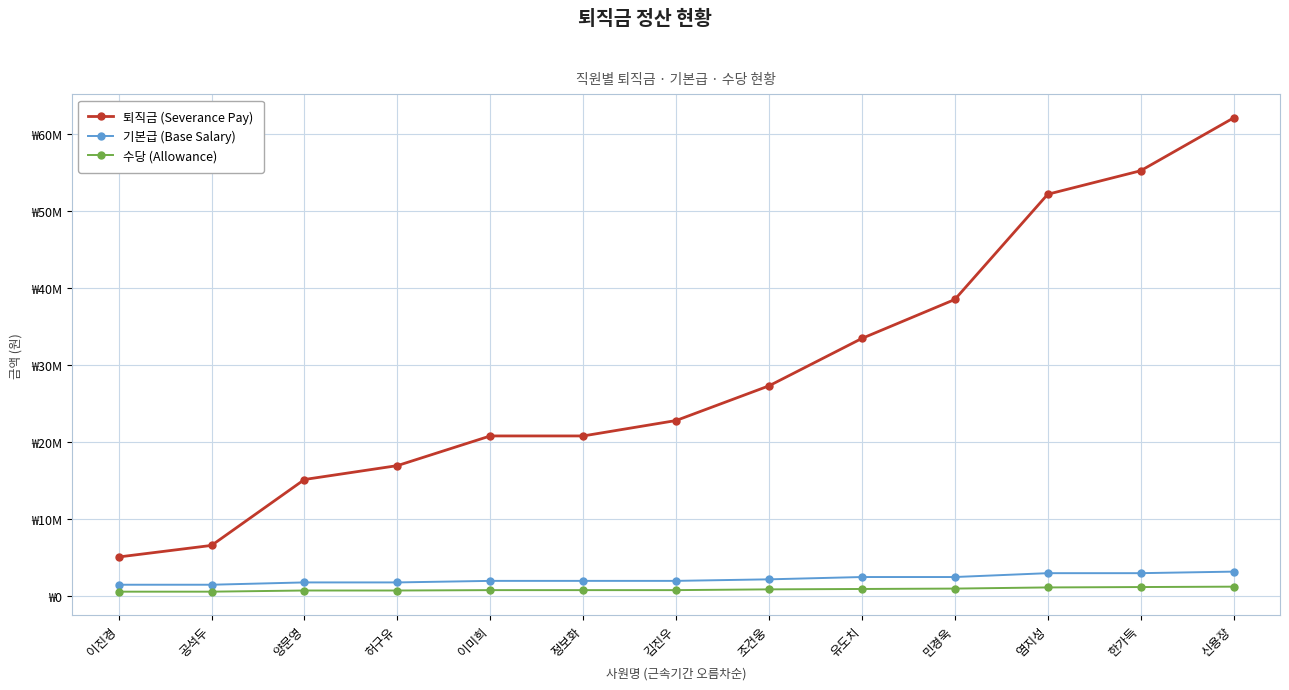

What are all the series names shown in the legend?

퇴직금 (Severance Pay), 기본급 (Base Salary), 수당 (Allowance)